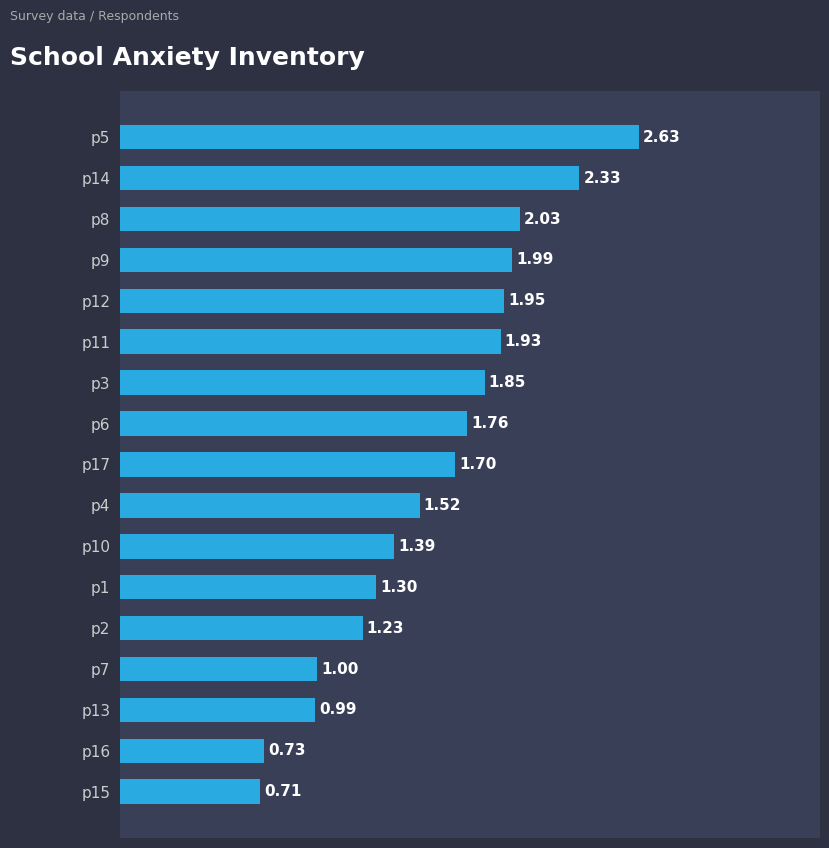

What is the difference between the second highest and minimum values?

1.6